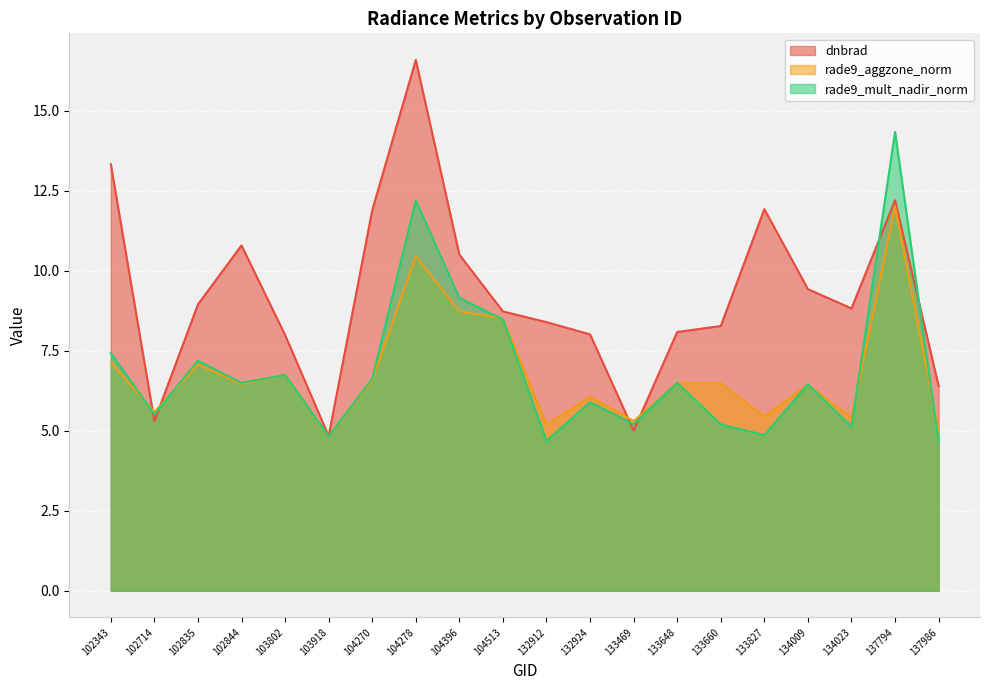

Is the value of rade9_aggzone_norm at 132912 greater than the value of rade9_mult_nadir_norm at 137986?

Yes